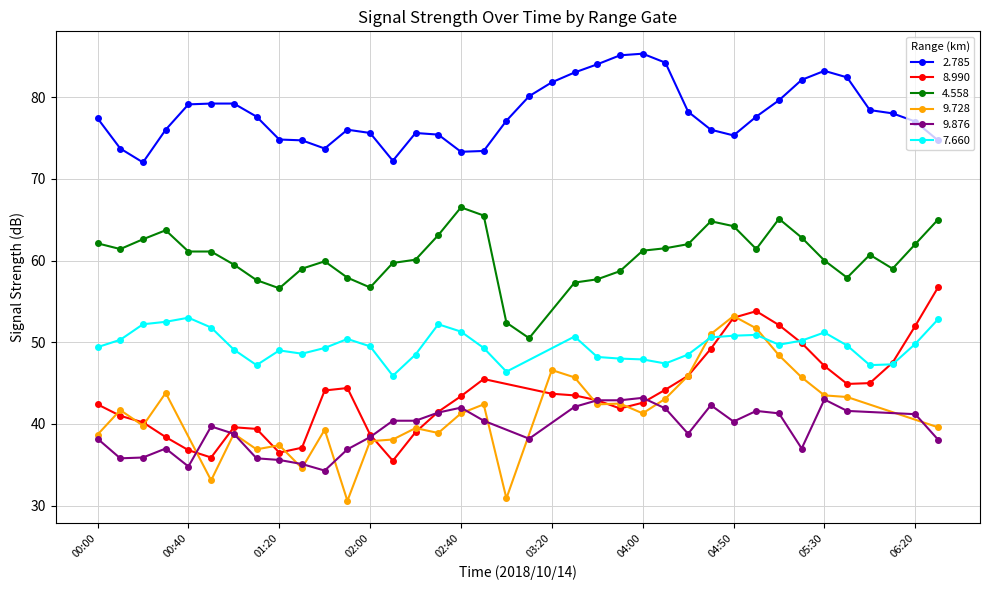

Where is   9.876 nearest to the value 37?

00:30